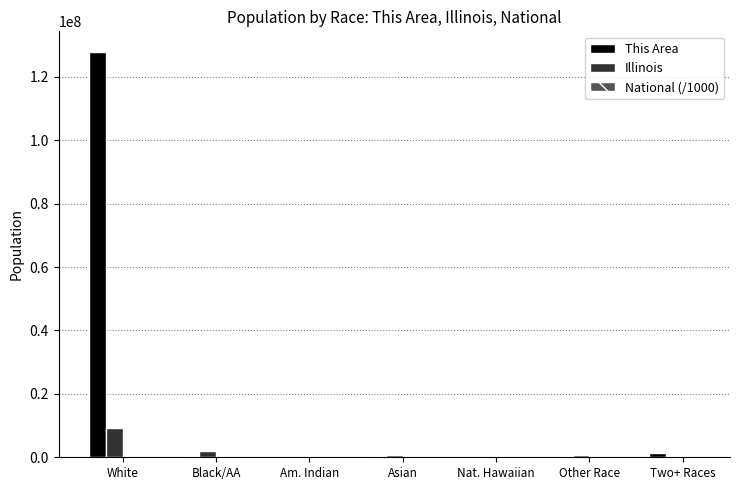

Which category has the highest value across all series?

White